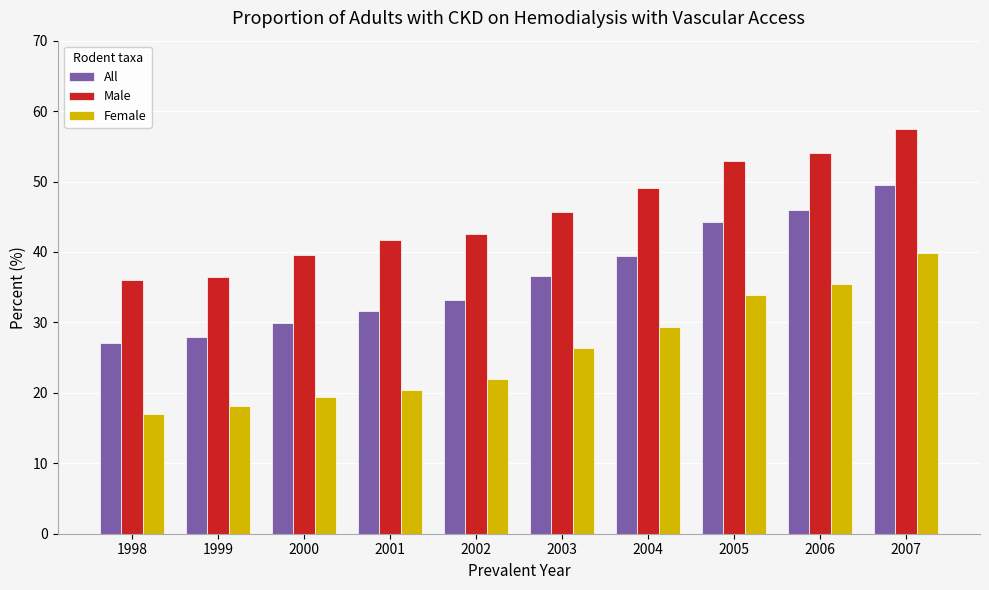

Which series has the largest range (max minus min)?

Female